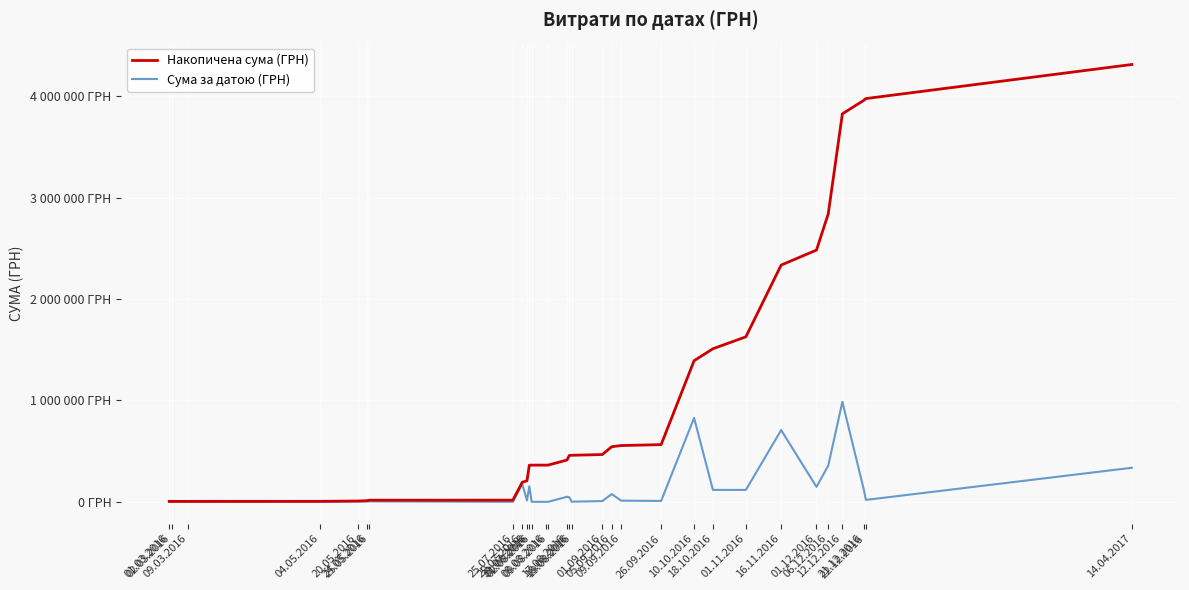

Does the chart display data point markers on the line(s)?

No